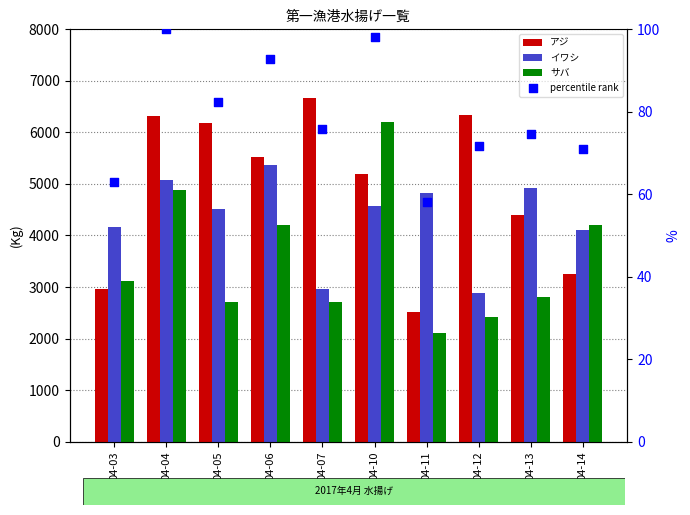

Which series contains the lowest Y value?

percentile rank